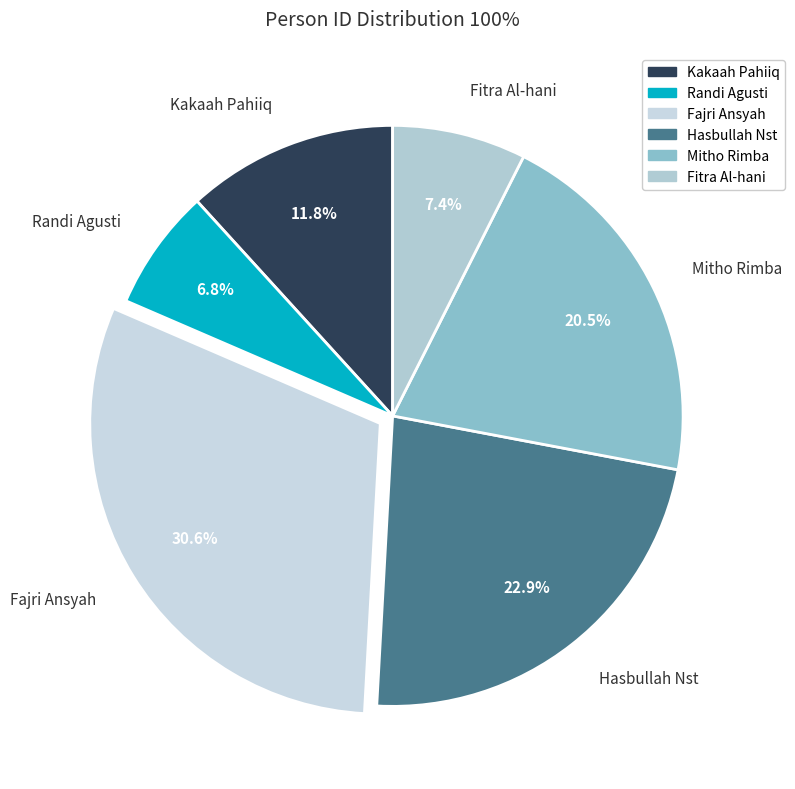

What is the ratio of the value at Kakaah Pahiiq to the value at Hasbullah Nst?

0.5